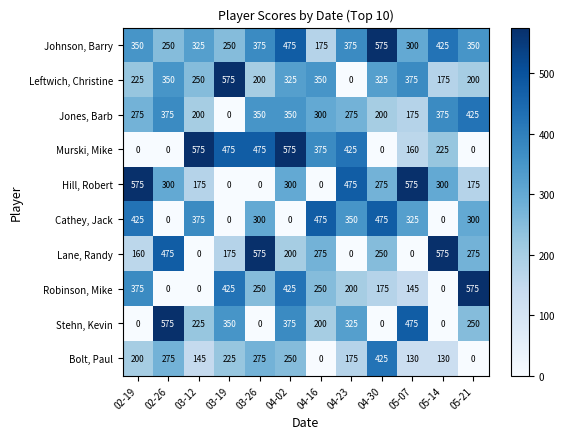

The value of Hill, Robert at 05-07 is 198. True or false?

False